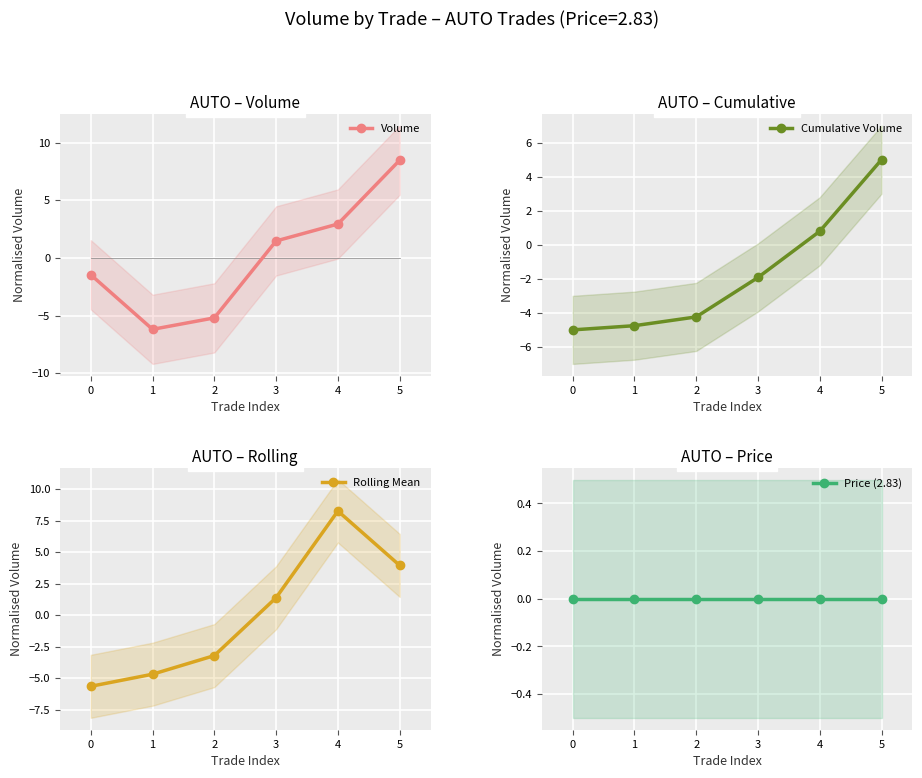

At how many categories does at least one series exceed -4?

6